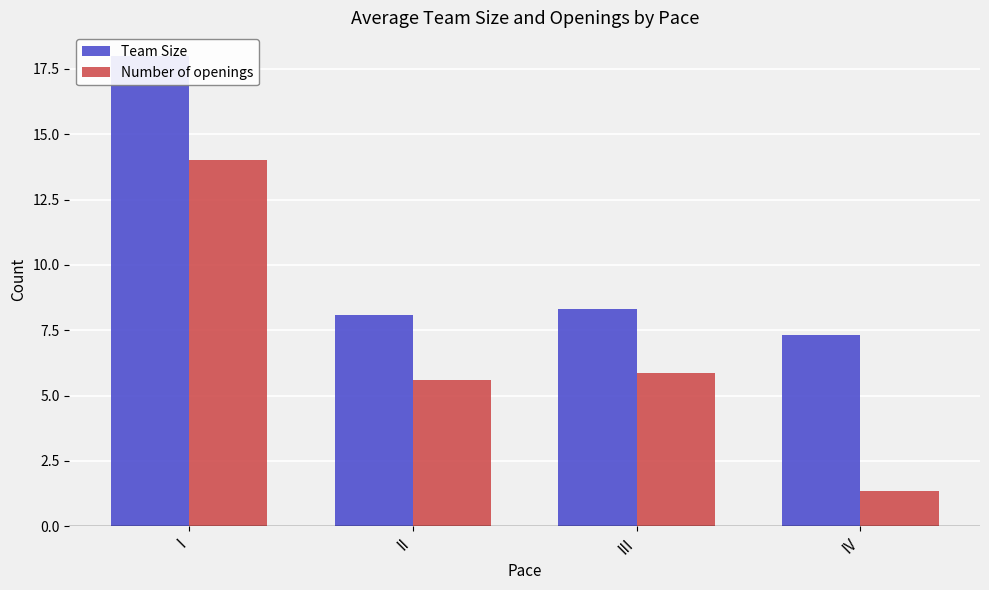

Reading left to right, extract all data points from this chart.

Team Size: 18.0	8.1	8.3	7.3
Number of openings: 14.0	5.6	5.9	1.3